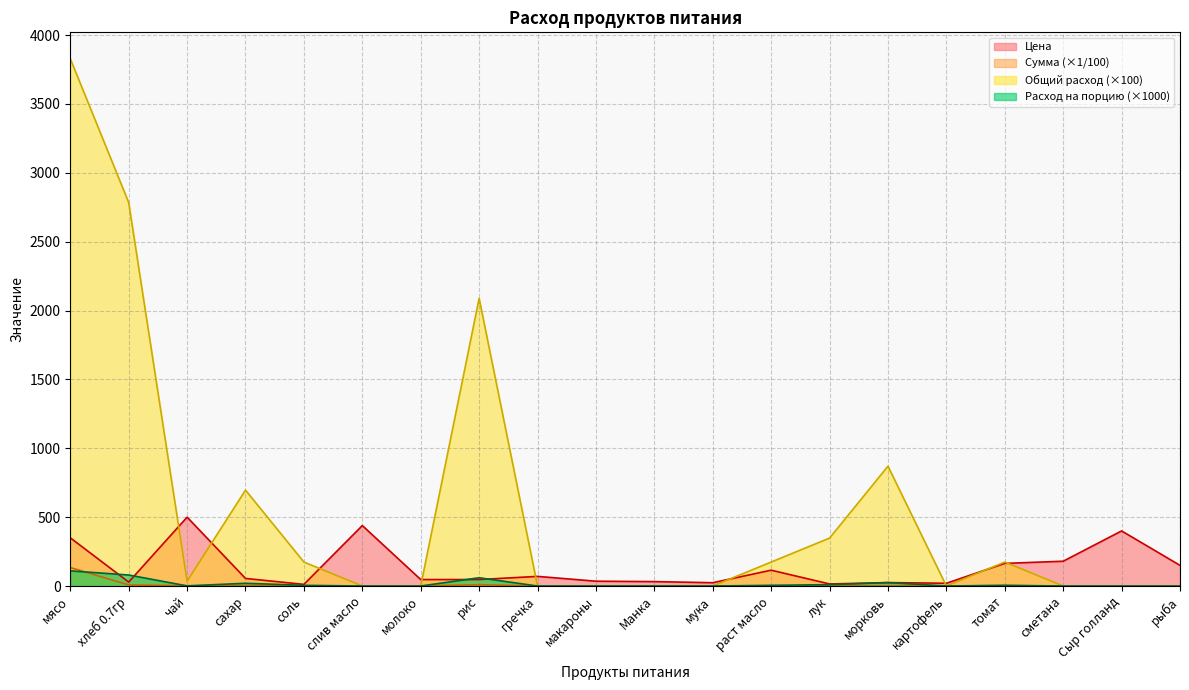

How many distinct data groups are displayed?

4